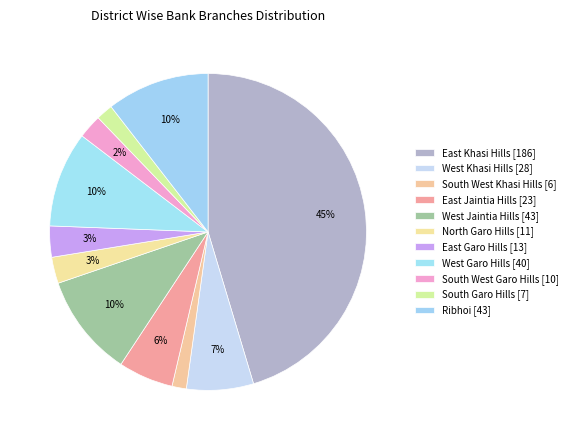

Count the number of slices in the pie.

11